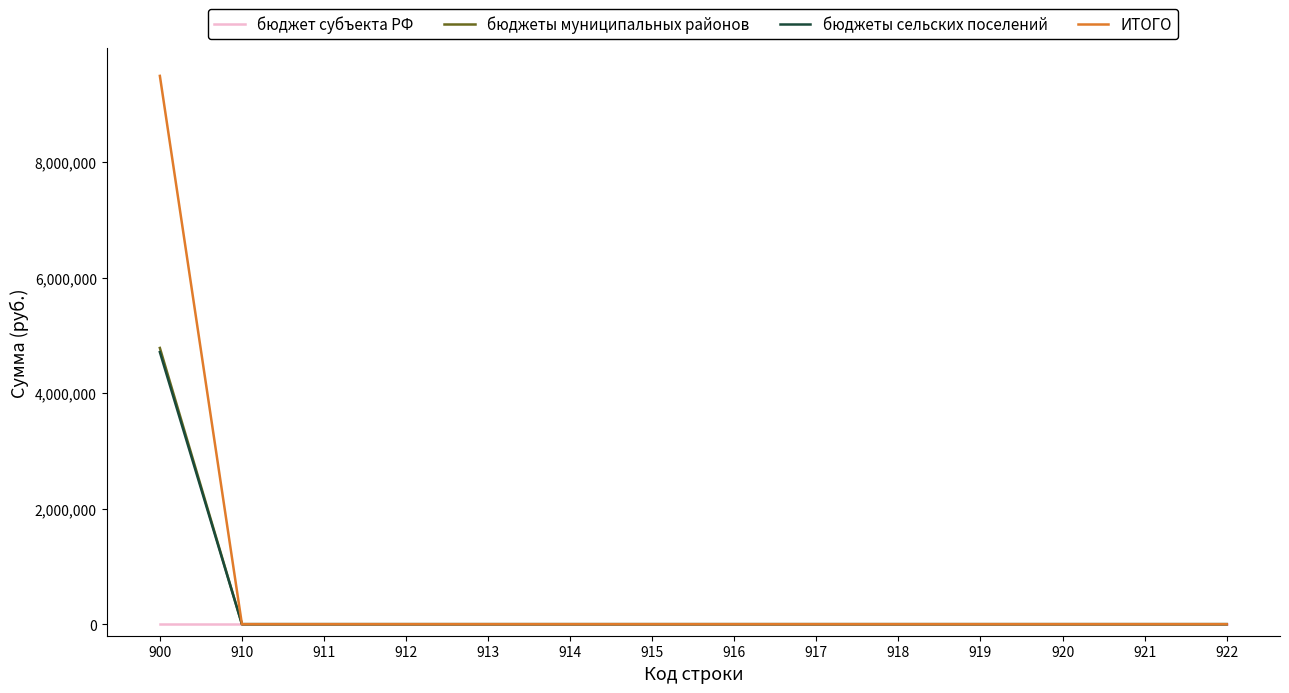

Which series has the largest total across all categories?

ИТОГО